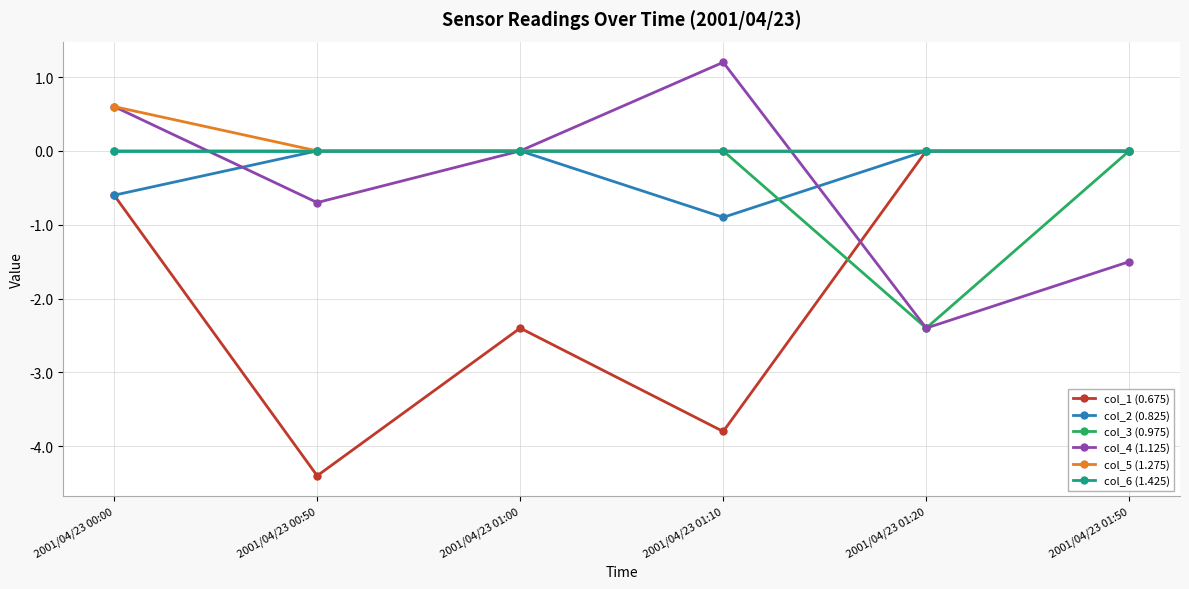

What is the spread (max minus min) of values at 2001/04/23 01:20?

2.4